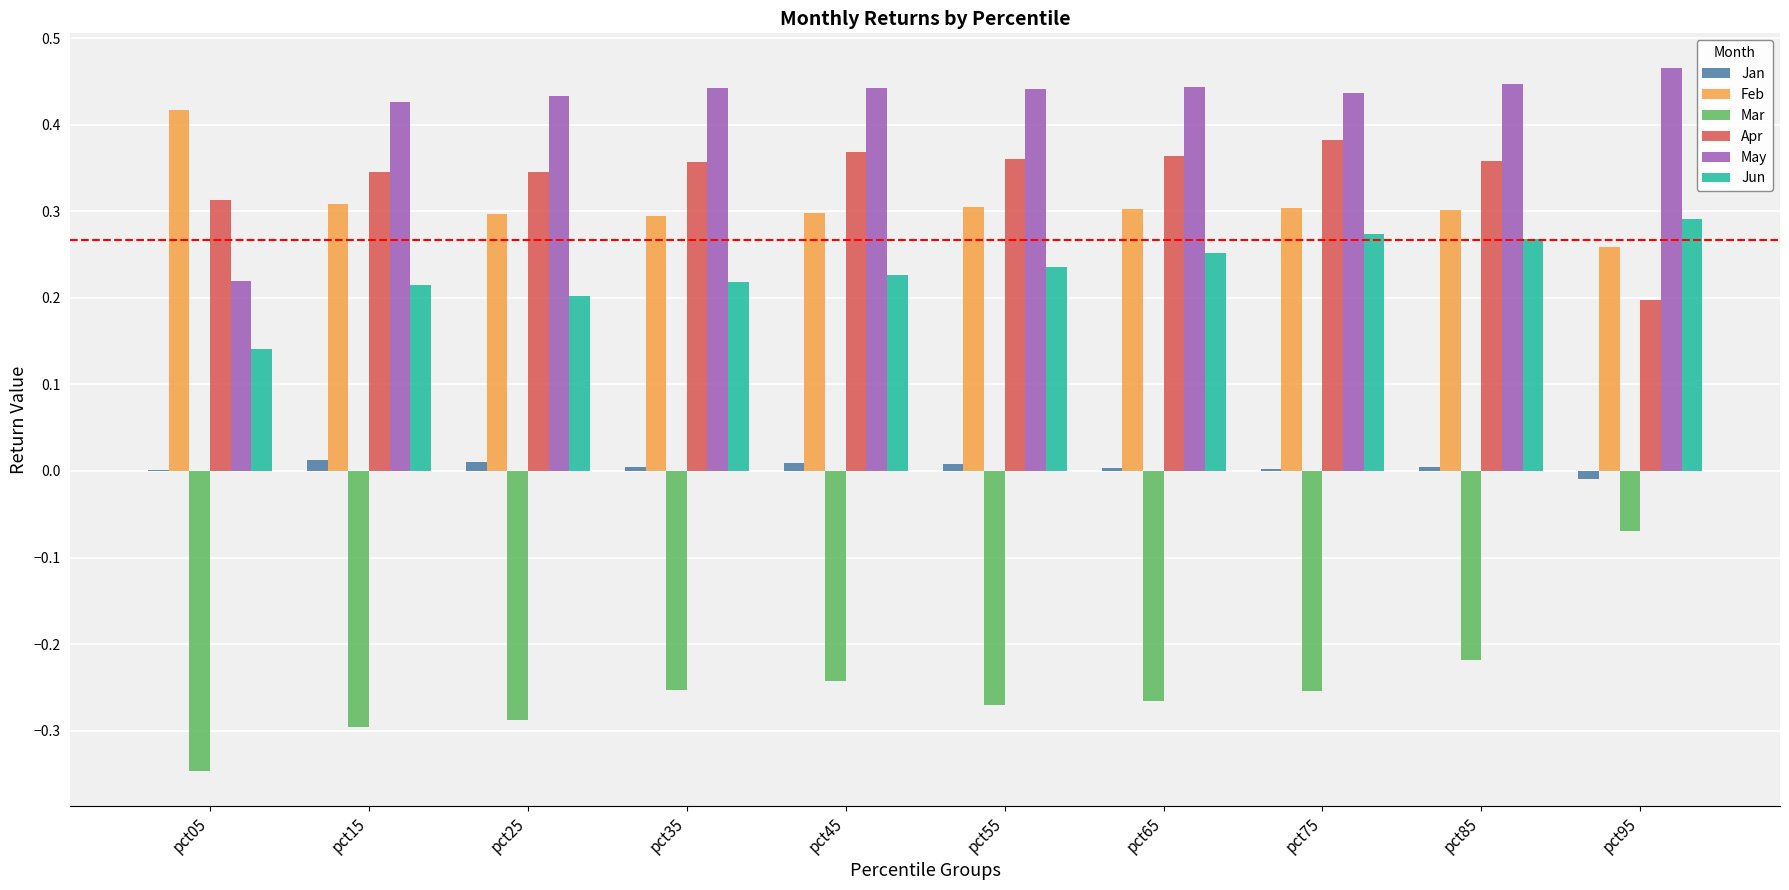

Is the value of Feb at pct25 greater than the value of May at pct75?

No